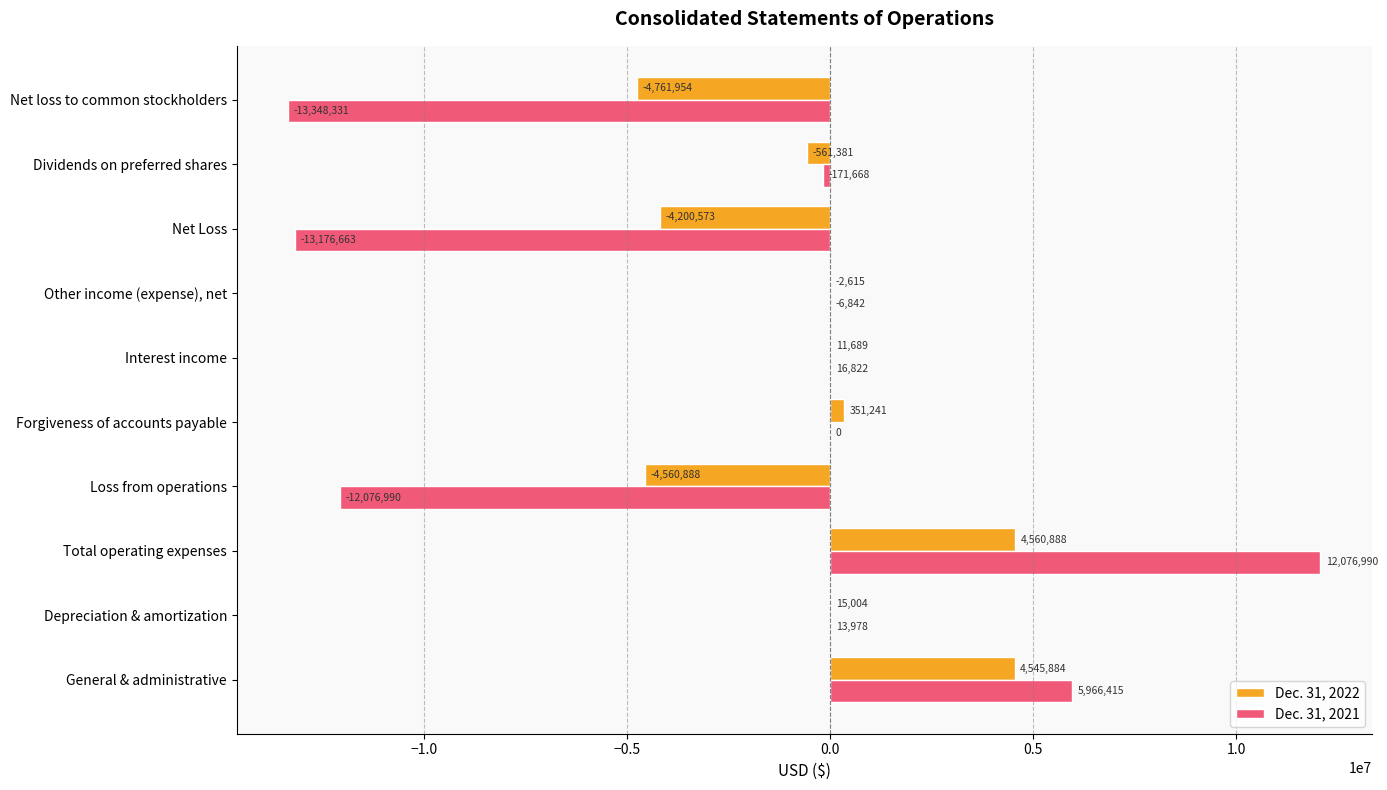

At which label is Dec. 31, 2022 closest to -100533?

Other income (expense), net